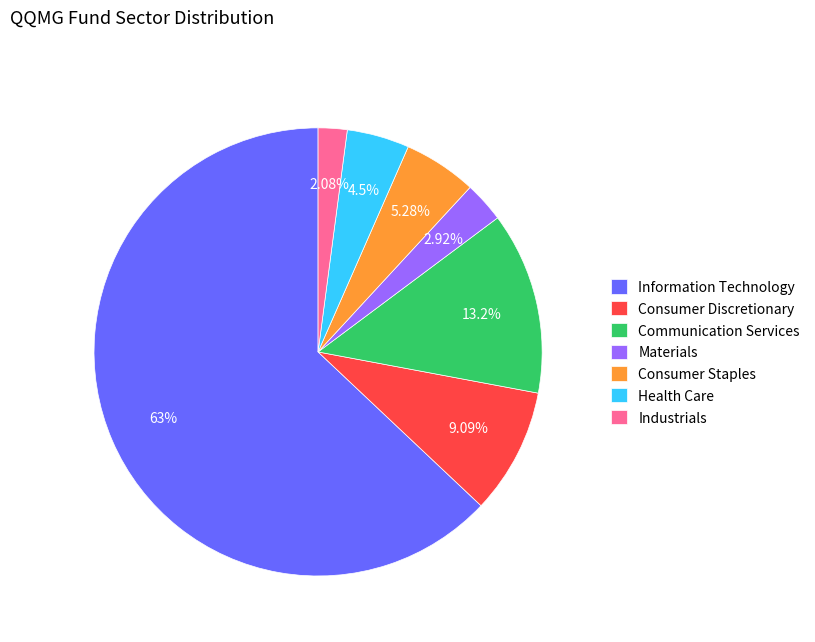

How many slices are in this pie chart?

7